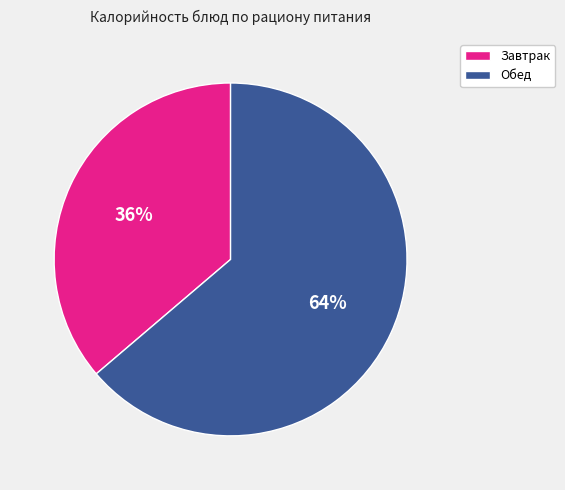

Which category has the smallest portion of the pie?

Завтрак